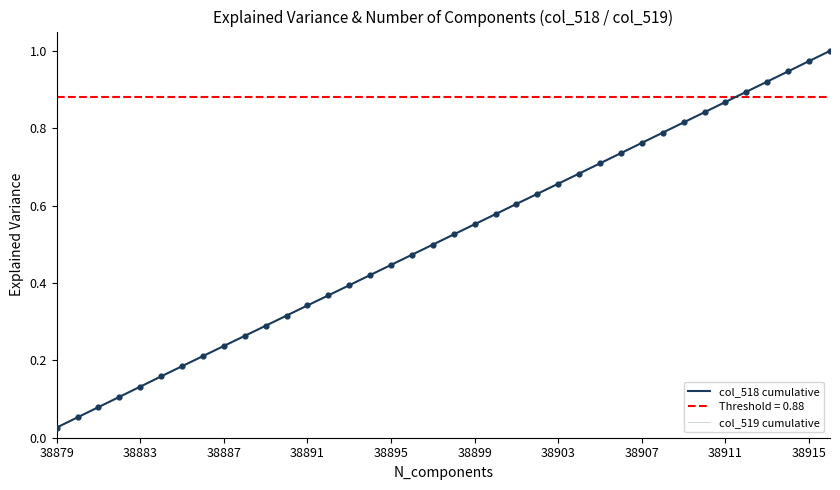

Which series has the largest total across all categories?

col_519 cumulative